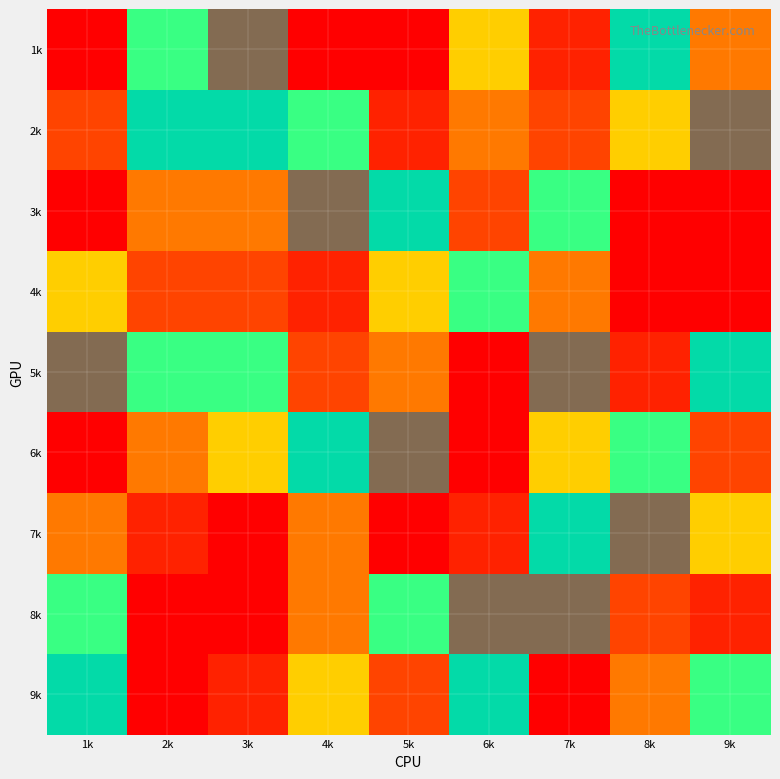

Reading right to left, transcribe all the data shown in this chart.

1k: 9k=4	8k=7	7k=2	6k=5	5k=1	4k=9	3k=8	2k=6	1k=9
2k: 9k=8	8k=5	7k=3	6k=4	5k=2	4k=6	3k=7	2k=7	1k=3
3k: 9k=9	8k=1	7k=6	6k=3	5k=7	4k=8	3k=4	2k=4	1k=9
4k: 9k=1	8k=9	7k=4	6k=6	5k=5	4k=2	3k=3	2k=3	1k=5
5k: 9k=7	8k=2	7k=8	6k=9	5k=4	4k=3	3k=6	2k=6	1k=8
6k: 9k=3	8k=6	7k=5	6k=1	5k=8	4k=7	3k=5	2k=4	1k=1
7k: 9k=5	8k=8	7k=7	6k=2	5k=9	4k=4	3k=9	2k=2	1k=4
8k: 9k=2	8k=3	7k=8	6k=8	5k=6	4k=4	3k=1	2k=1	1k=6
9k: 9k=6	8k=4	7k=1	6k=7	5k=3	4k=5	3k=2	2k=9	1k=7